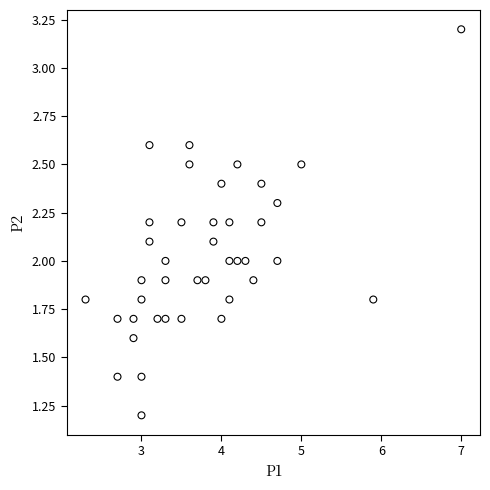

What is the range of X values (max minus min)?

4.7